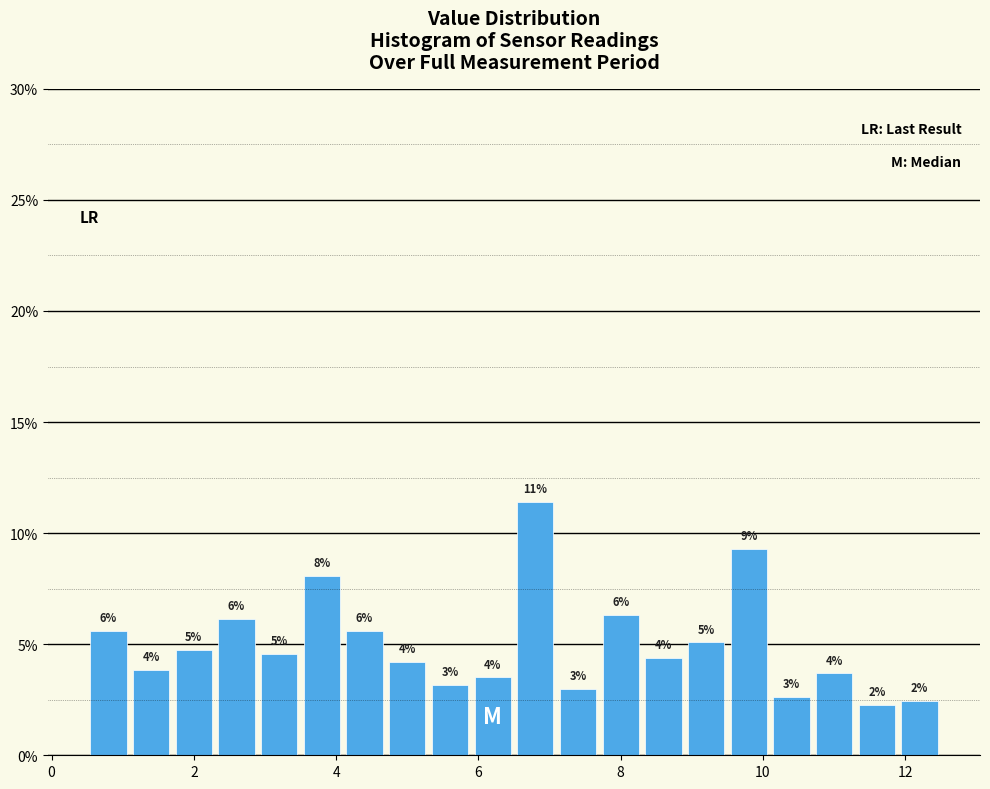

Around what value on the x-axis is the tallest bar? Give the approximate position of its centre, as read against the axis.

6.8